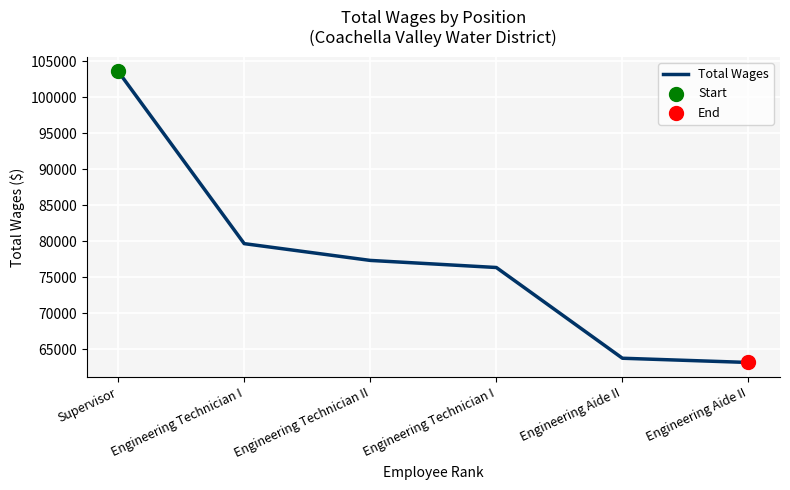

What is the ratio of the value at Engineering Aide II to the value at Engineering Aide II?

1.0